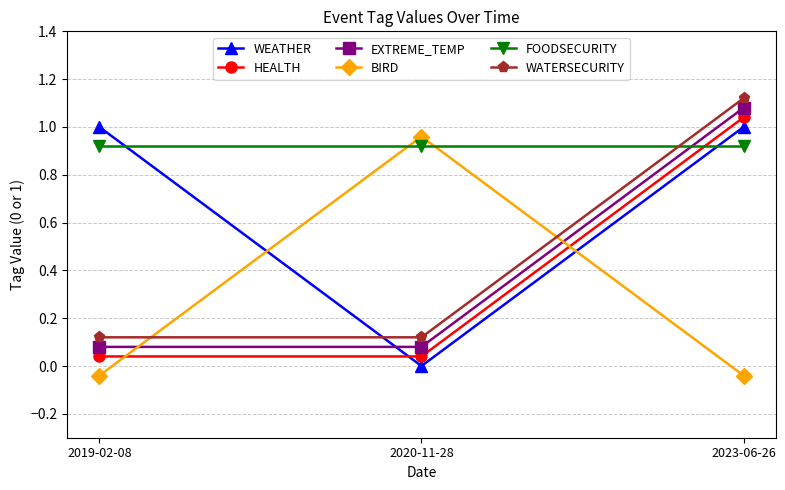

At which category is the sum across all series the highest?

2023-06-26